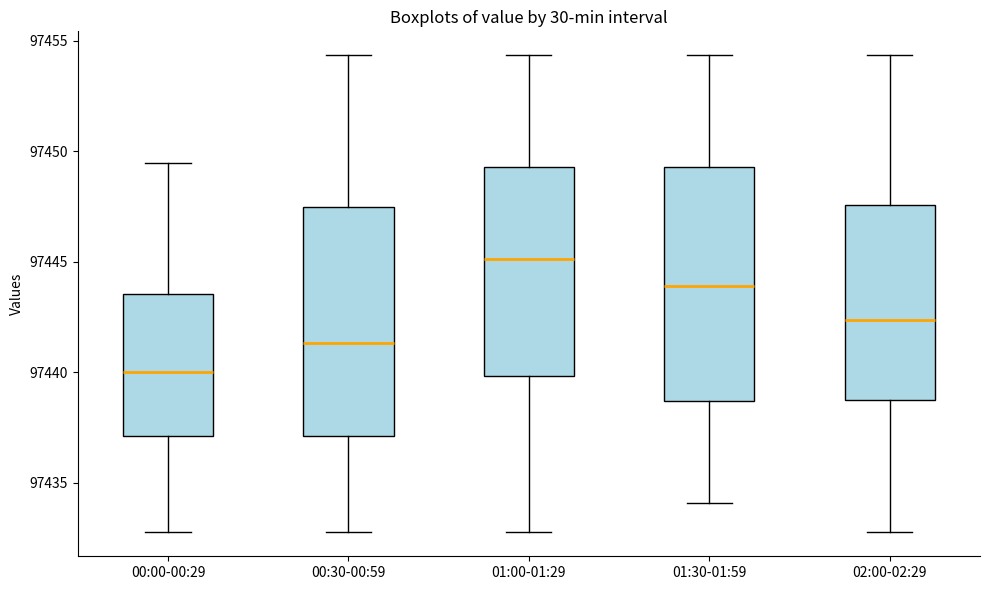

Reading left to right, transcribe this box plot: for each box, give where its median line is, the range the box spans, and where its two whiskers end, as read against the y-axis. The values are not printed on the chart, so give them approximately, as read against the axis.

00:00-00:29: median 97440.0, box 97437.0 to 97443.5, whiskers 97432.5 to 97449.5
00:30-00:59: median 97441.5, box 97437.0 to 97447.5, whiskers 97432.5 to 97454.5
01:00-01:29: median 97445.0, box 97440.0 to 97449.5, whiskers 97432.5 to 97454.5
01:30-01:59: median 97444.0, box 97438.5 to 97449.5, whiskers 97434.0 to 97454.5
02:00-02:29: median 97442.5, box 97438.5 to 97447.5, whiskers 97432.5 to 97454.5